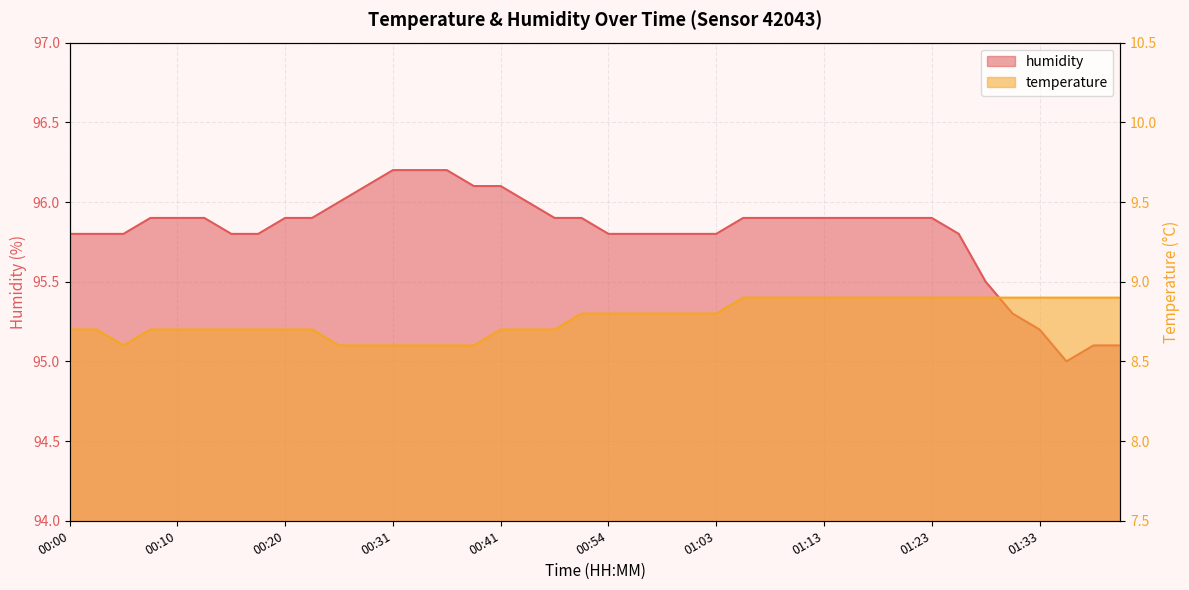

At which label does temperature reach its peak?

01:06